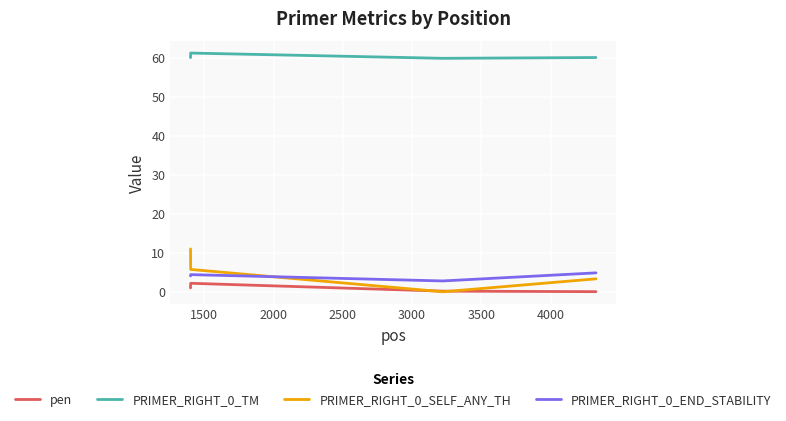

What is the highest value of the pen series?

2.2